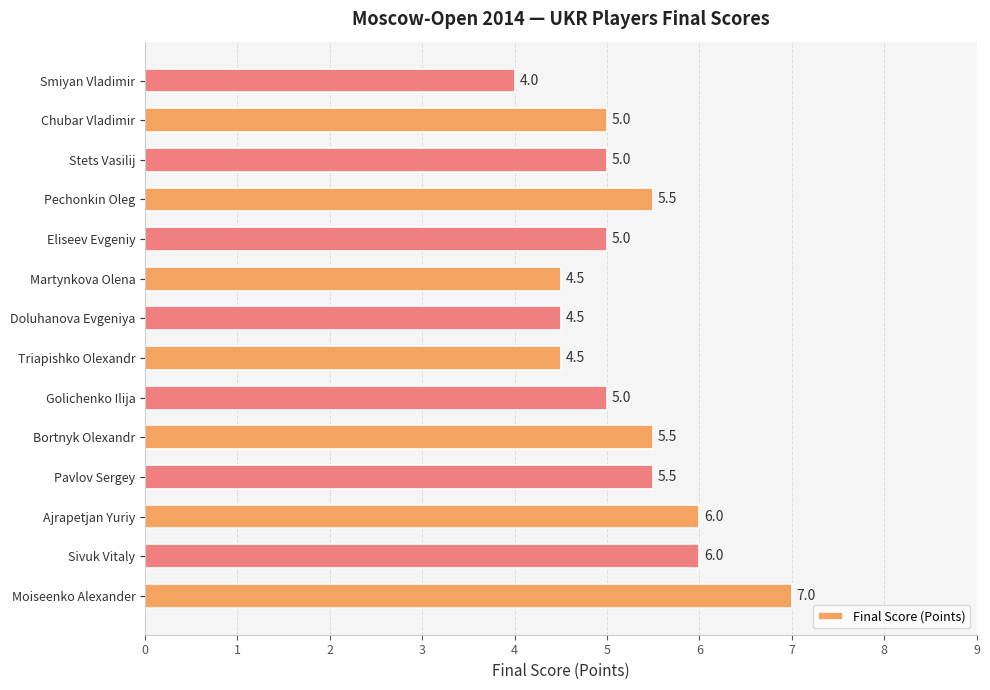

Does the chart contain any negative values?

No